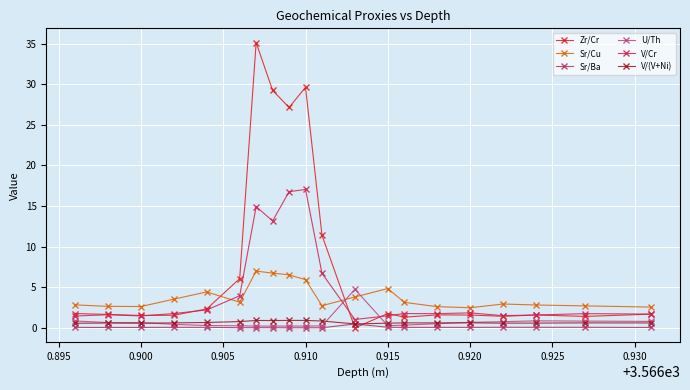

List the series in order of their peak value, lowest first.

Sr/Ba, V/(V+Ni), U/Th, Sr/Cu, V/Cr, Zr/Cr